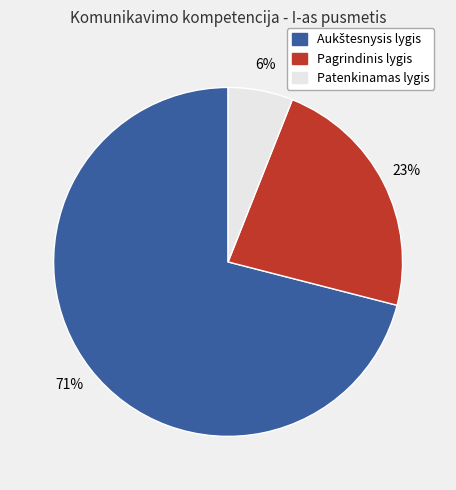

How many slices are in this pie chart?

3